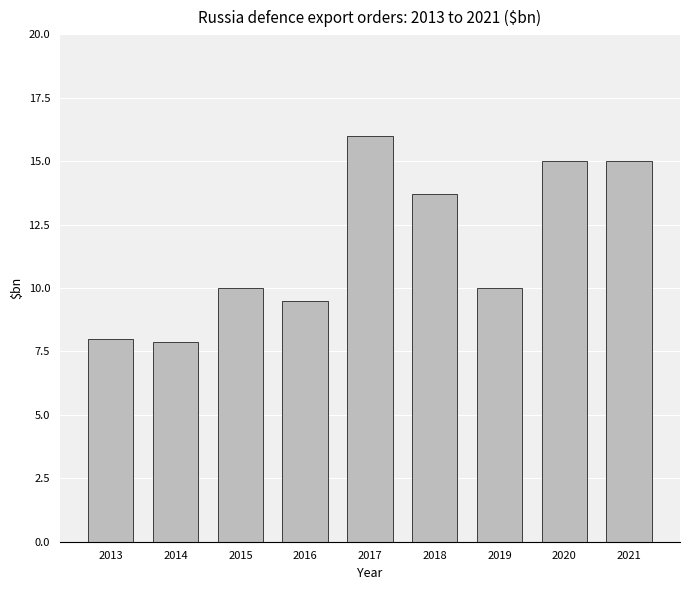

What is the difference between the values at 2014 and 2016?

1.6